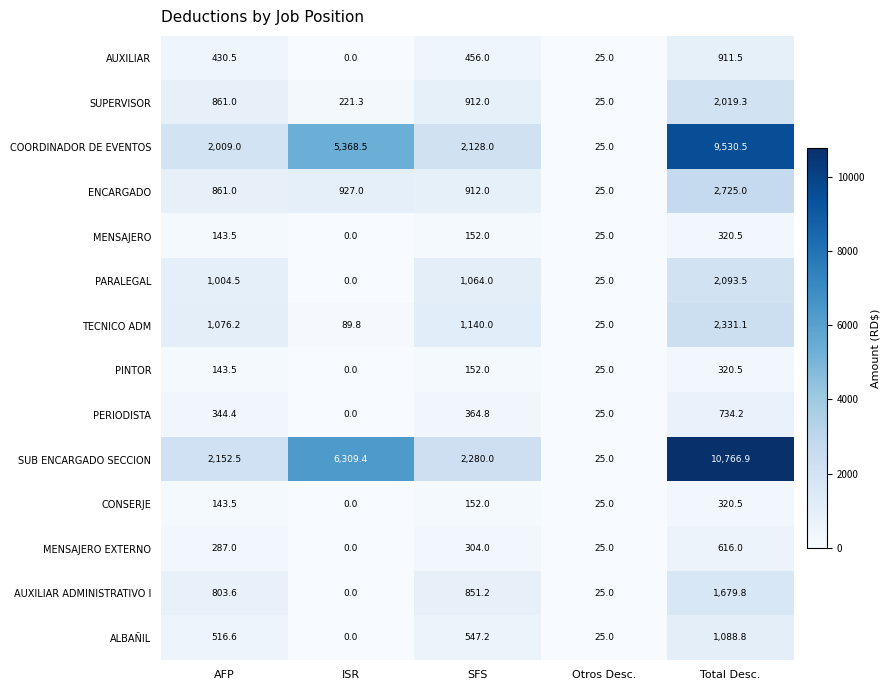

How many categories are shown in the chart?

5